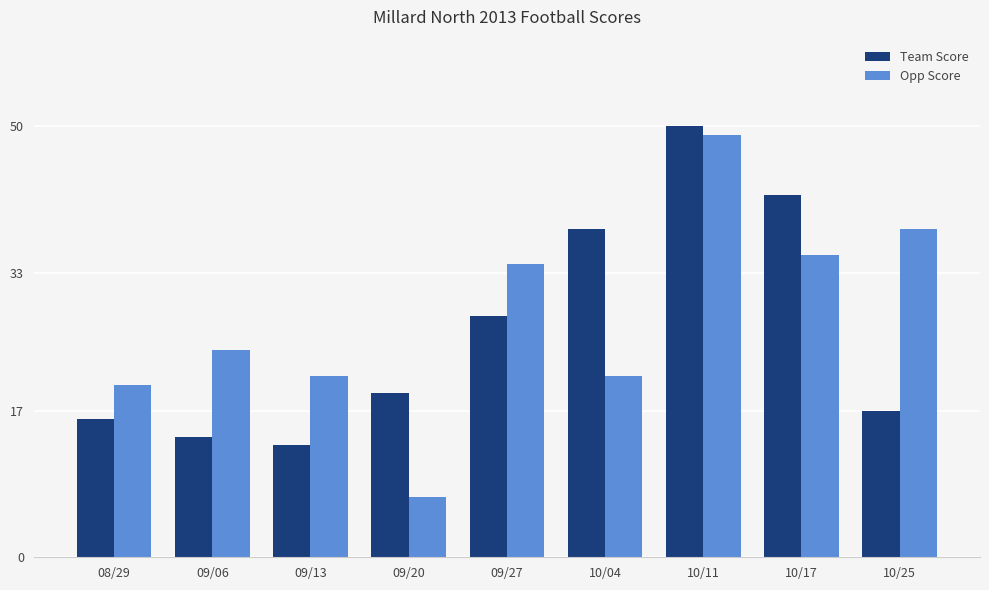

Reading left to right, transcribe all the data shown in this chart.

Team Score: 08/29=16	09/06=14	09/13=13	09/20=19	09/27=28	10/04=38	10/11=50	10/17=42	10/25=17
Opp Score: 08/29=20	09/06=24	09/13=21	09/20=7	09/27=34	10/04=21	10/11=49	10/17=35	10/25=38